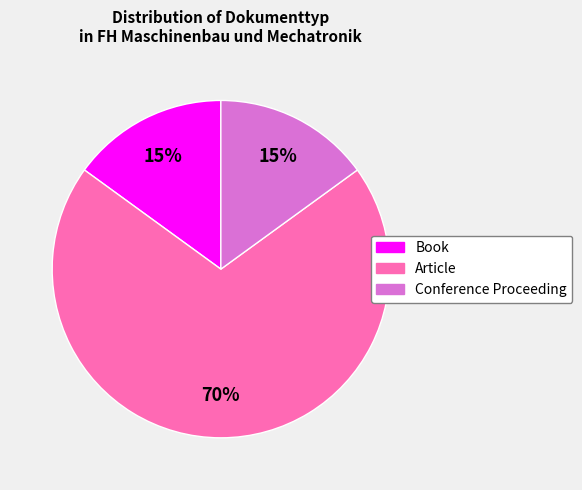

To the nearest percent, what is the difference between the Article and Conference Proceeding slice percentages?

55%